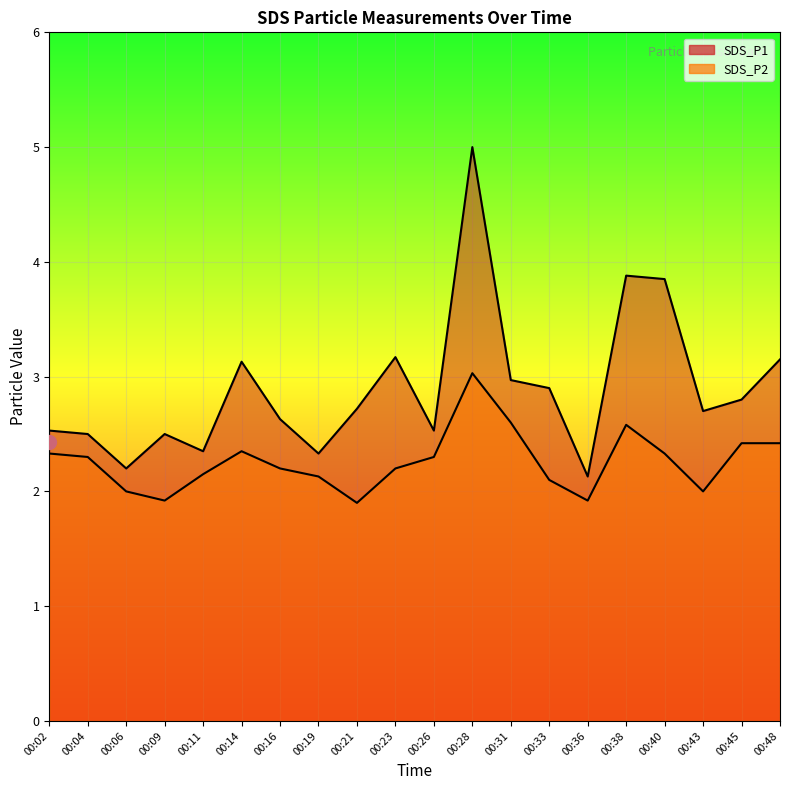

Reading left to right, extract all data points from this chart.

SDS_P1: 00:02=2.5	00:04=2.5	00:06=2.2	00:09=2.5	00:11=2.4	00:14=3.1	00:16=2.6	00:19=2.3	00:21=2.7	00:23=3.2	00:26=2.5	00:28=5.0	00:31=3.0	00:33=2.9	00:36=2.1	00:38=3.9	00:40=3.9	00:43=2.7	00:45=2.8	00:48=3.1
SDS_P2: 00:02=2.3	00:04=2.3	00:06=2.0	00:09=1.9	00:11=2.1	00:14=2.4	00:16=2.2	00:19=2.1	00:21=1.9	00:23=2.2	00:26=2.3	00:28=3.0	00:31=2.6	00:33=2.1	00:36=1.9	00:38=2.6	00:40=2.3	00:43=2.0	00:45=2.4	00:48=2.4